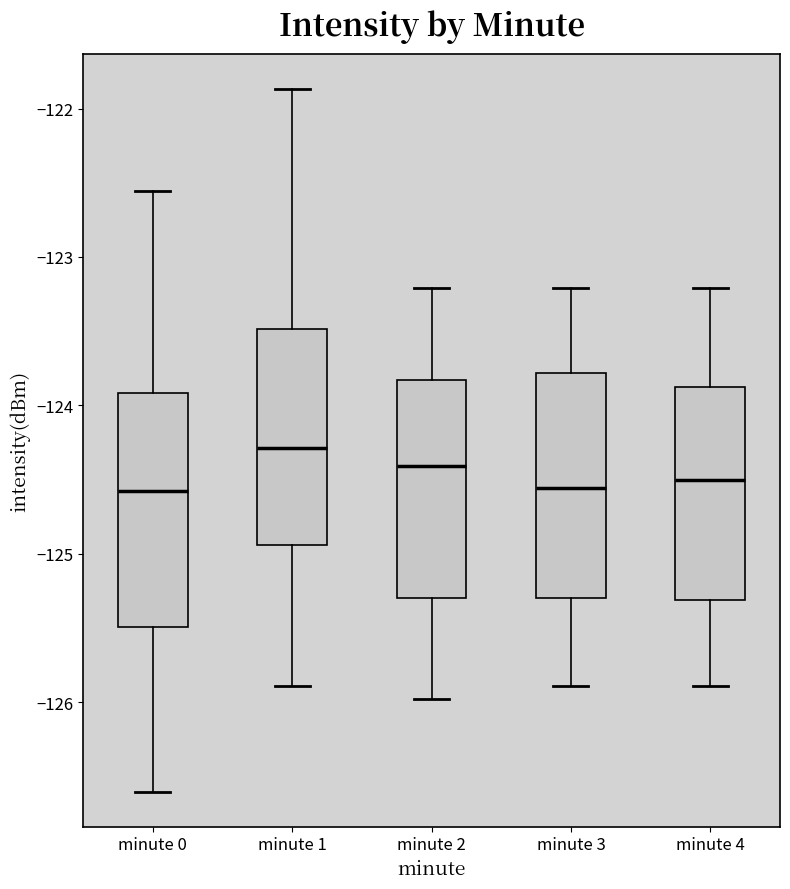

Reading left to right, read every box against the y-axis: the position of its median line, the range the box covers, and the ends of its whiskers. The values are not printed on the chart, so give them approximately, as read against the axis.

minute 0: median -124.6, box -125.5 to -123.9, whiskers -126.6 to -122.6
minute 1: median -124.3, box -124.9 to -123.5, whiskers -125.9 to -121.9
minute 2: median -124.4, box -125.3 to -123.8, whiskers -126.0 to -123.2
minute 3: median -124.6, box -125.3 to -123.8, whiskers -125.9 to -123.2
minute 4: median -124.5, box -125.3 to -123.9, whiskers -125.9 to -123.2